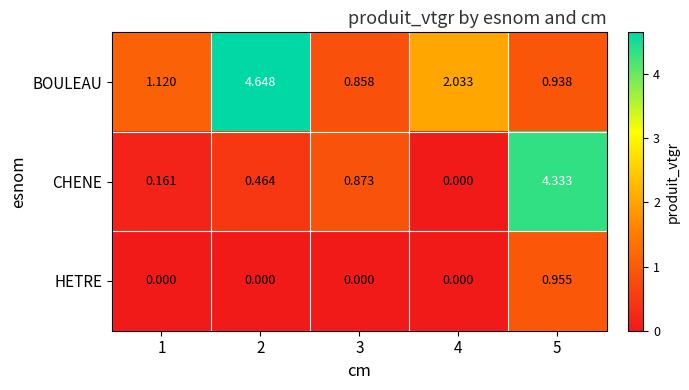

Rank the series by their maximum value, from highest to lowest.

BOULEAU, CHENE, HETRE